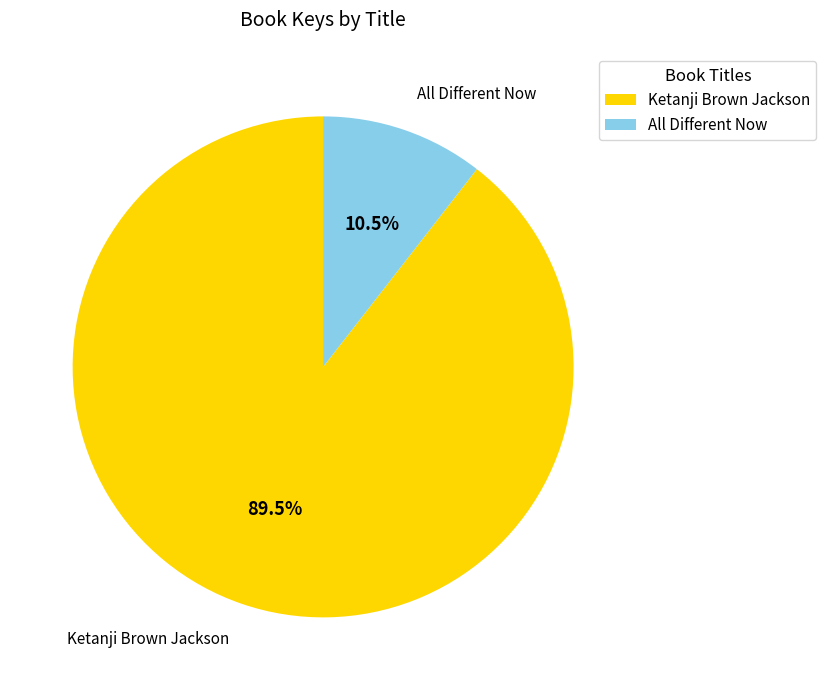

Between Ketanji Brown Jackson and All Different Now, which is larger?

Ketanji Brown Jackson